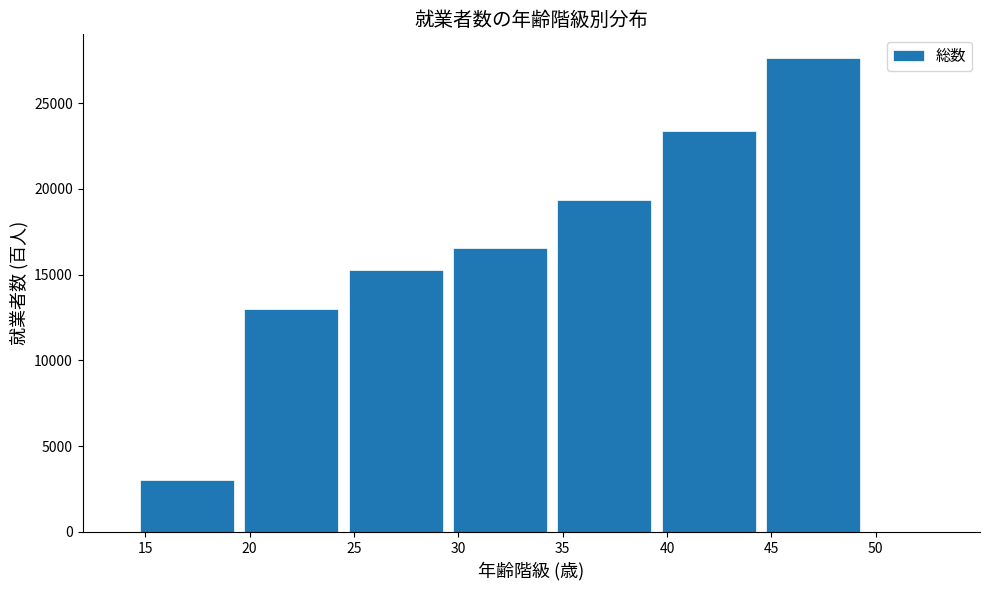

Reading left to right, transcribe all the data shown in this chart.

15=3021	20=13013	25=15248	30=16560	35=19327	40=23381	45=27626